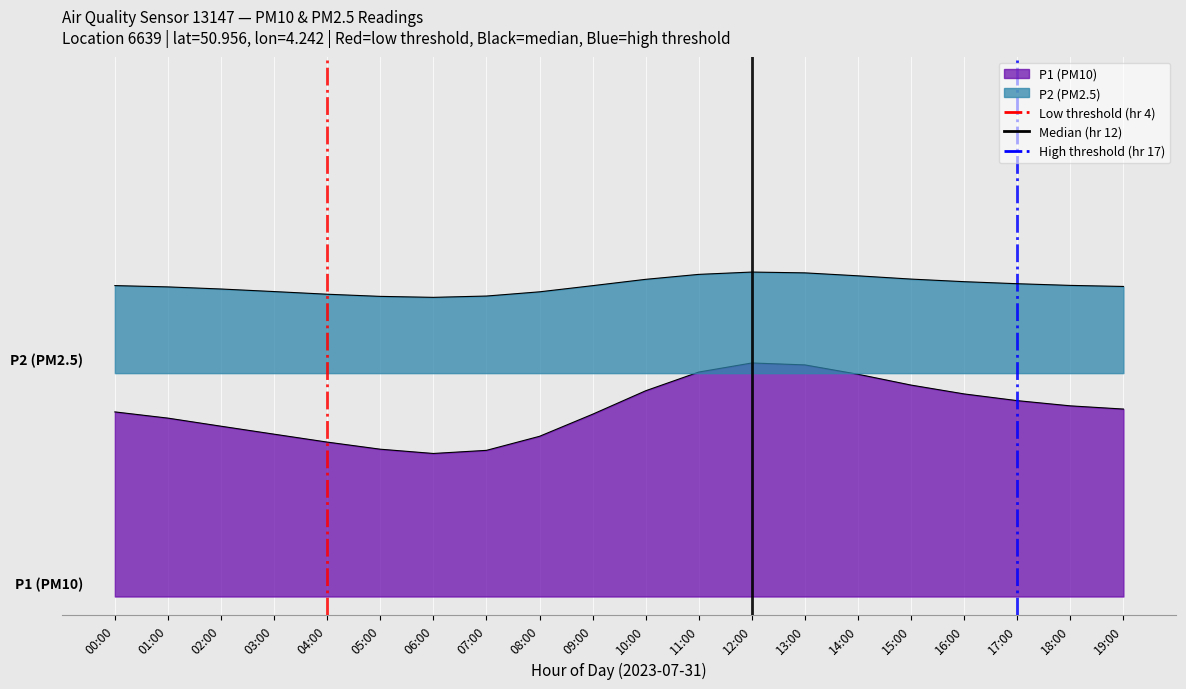

What is the highest value of the P2 (PM2.5) series?

17.4